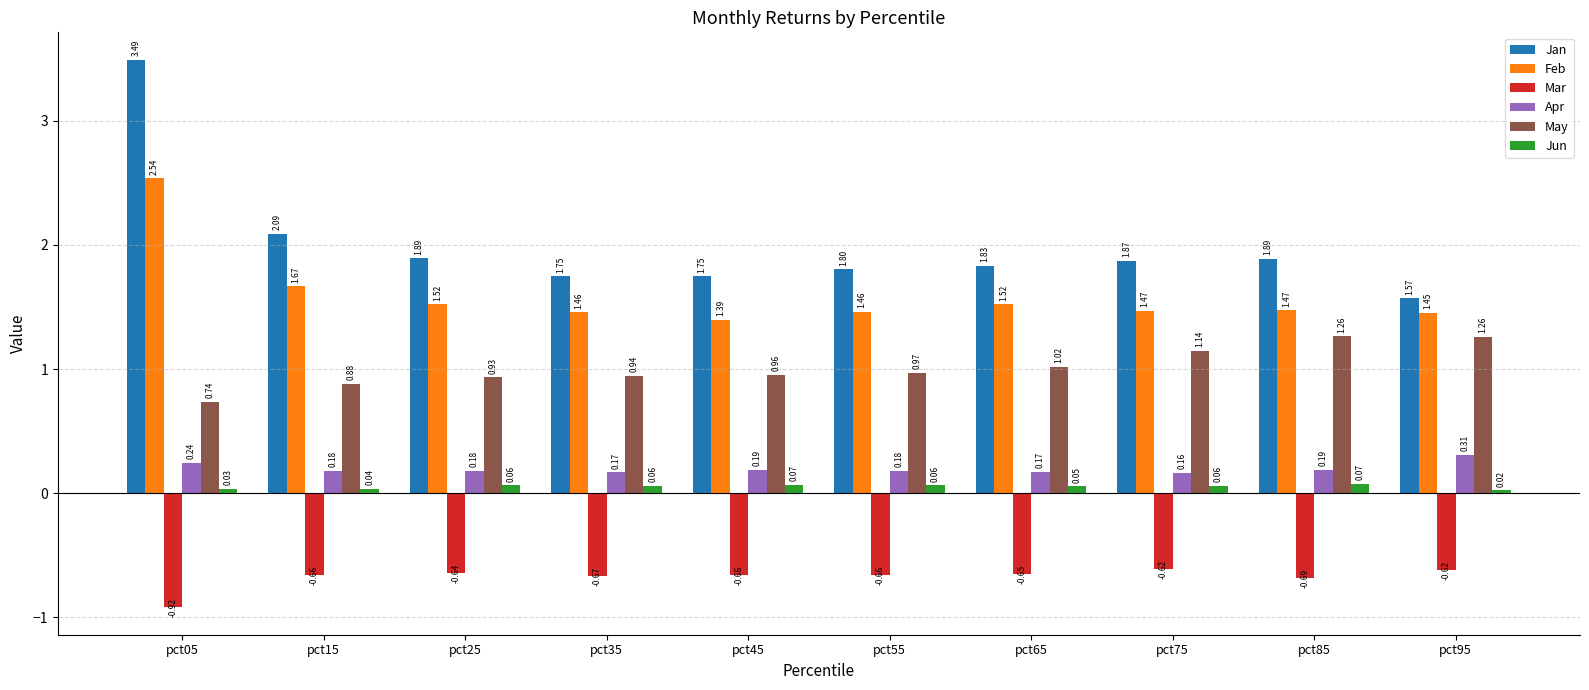

What is the spread (max minus min) of values at pct45?

2.4